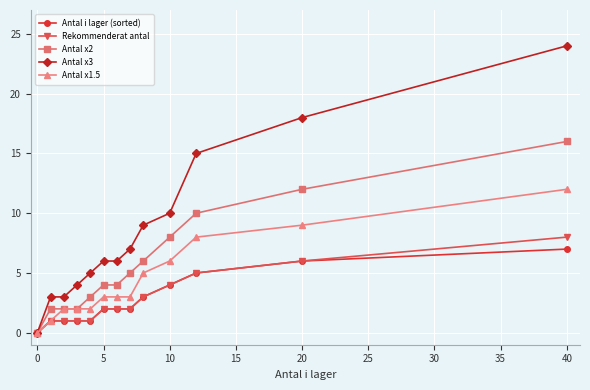

Reading left to right, transcribe all the data shown in this chart.

Antal i lager (sorted): 0	1	1	1	1	2	2	2	3	4	5	6	7
Rekommenderat antal: 0	1	1	1	1	2	2	2	3	4	5	6	8
Antal x2: 0	2	2	2	3	4	4	5	6	8	10	12	16
Antal x3: 0	3	3	4	5	6	6	7	9	10	15	18	24
Antal x1.5: 0	1	2	2	2	3	3	3	5	6	8	9	12